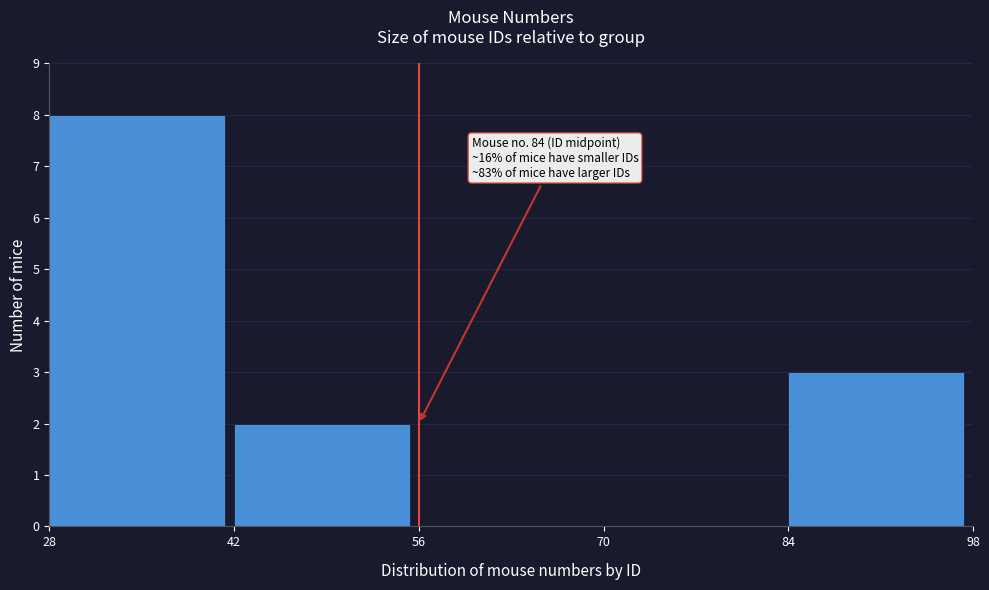

Over which range of the x-axis is the bar tallest?

28 to 42